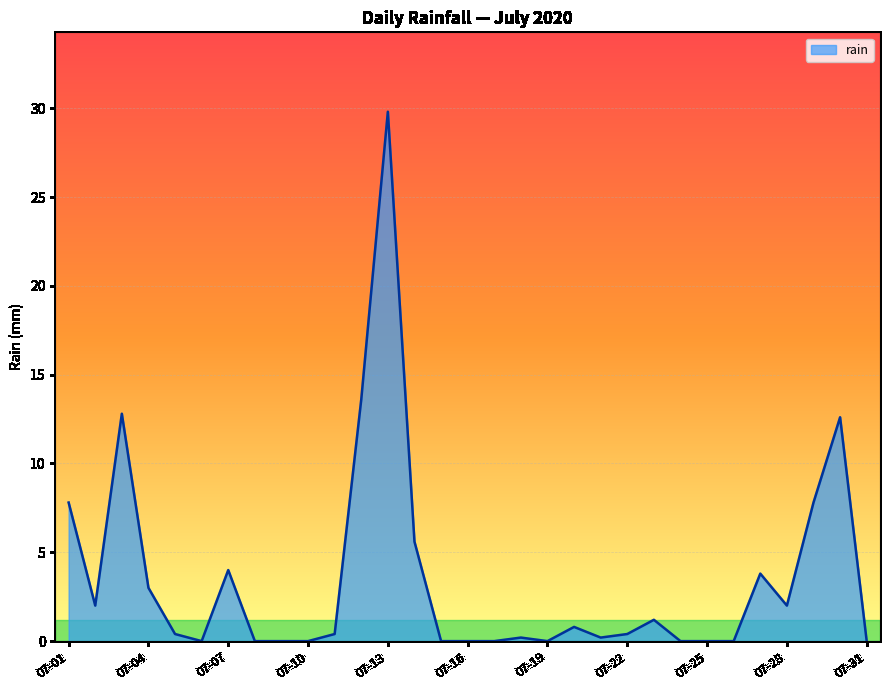

What is the difference between the maximum and second lowest values?

29.8